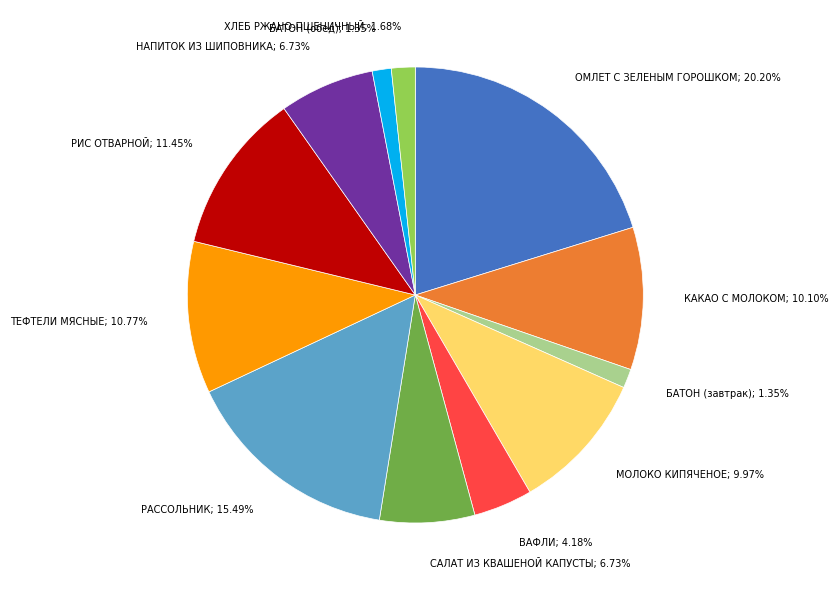

Does any single category account for the majority?

No